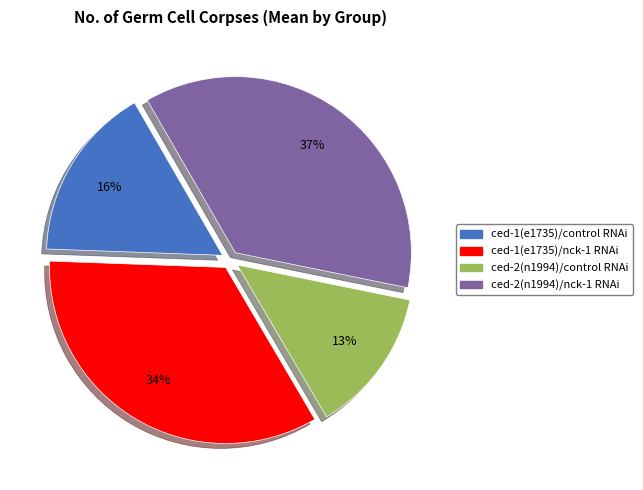

Count the number of slices in the pie.

4